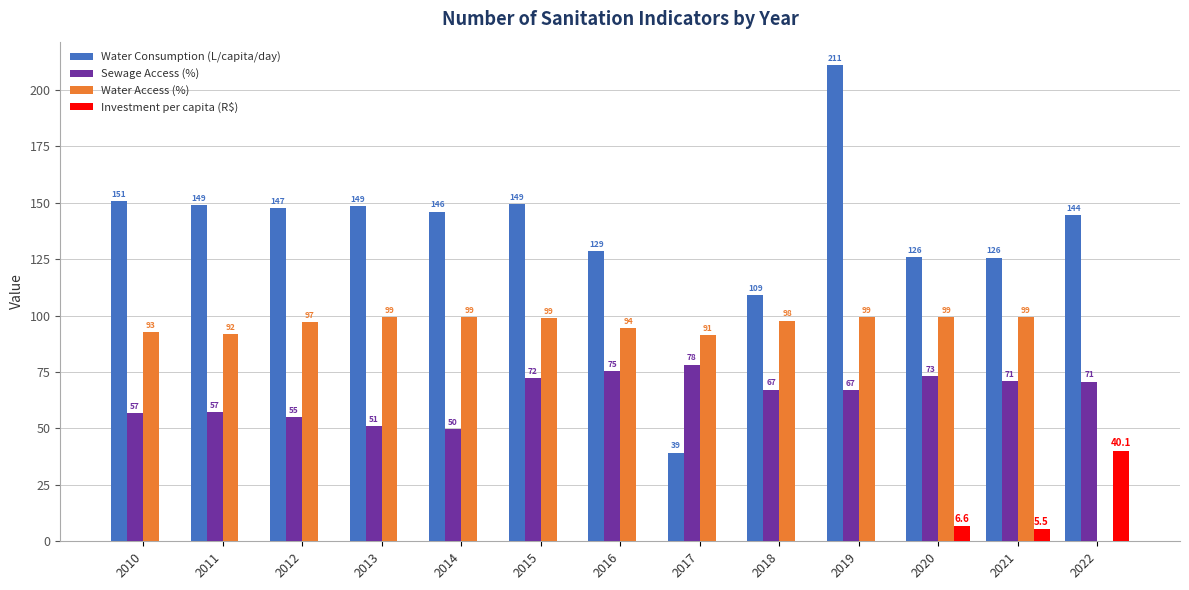

Are the bars horizontal?

No